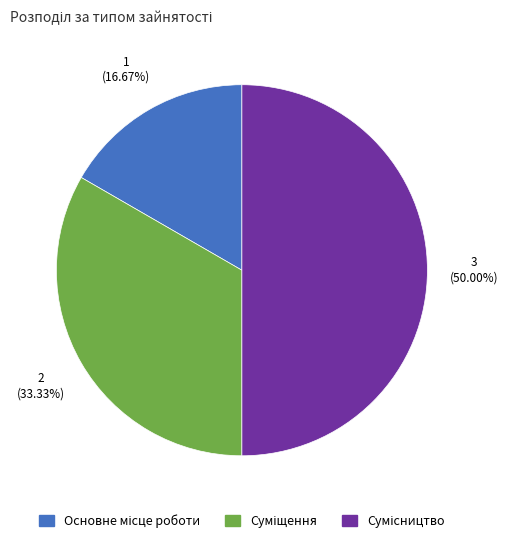

Between Сумісництво and Основне місце роботи, which is larger?

Сумісництво